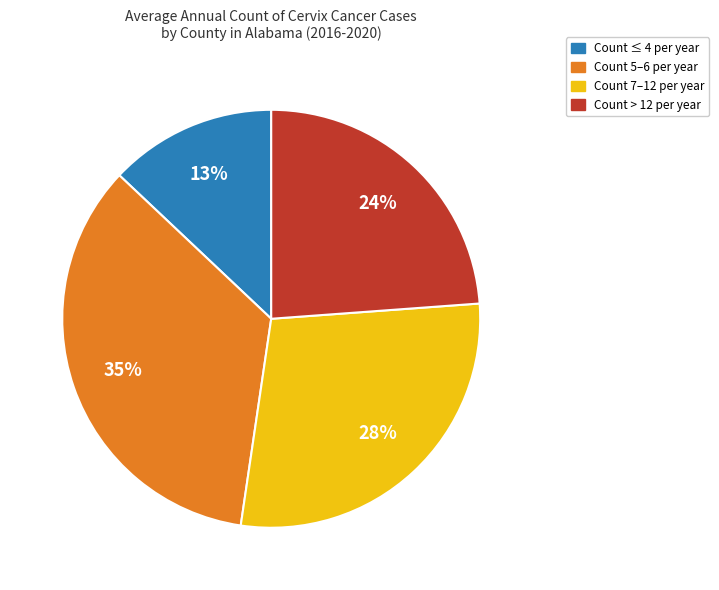

Combined, do Count > 12 per year and Count 7–12 per year account for over 50%?

Yes